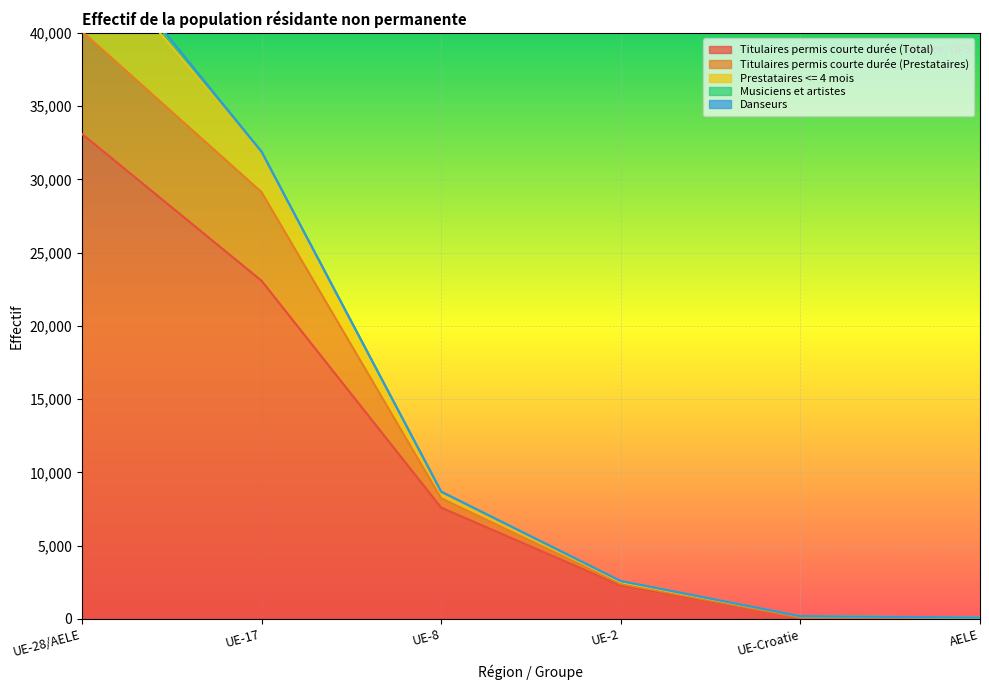

Is the value of Total population at UE-Croatie greater than the value of Titulaires permis courte durée (Prestataires) at UE-8?

No